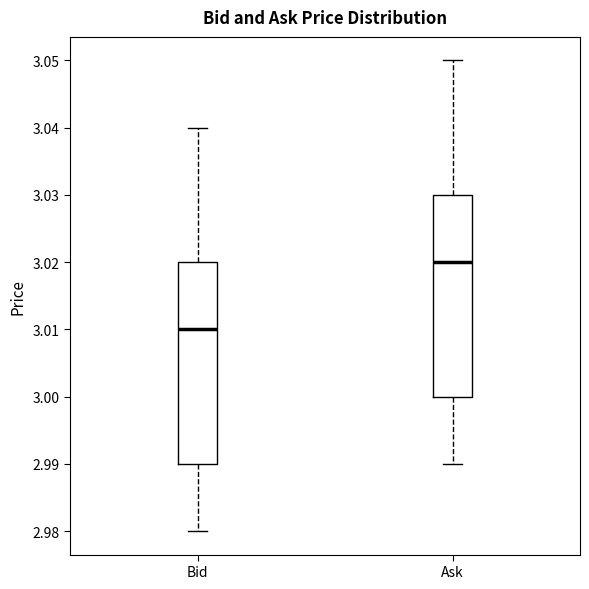

Reading left to right, read every box against the y-axis: the position of its median line, the range the box covers, and the ends of its whiskers. The values are not printed on the chart, so give them approximately, as read against the axis.

Bid: median 3.01, box 2.99 to 3.02, whiskers 2.98 to 3.04
Ask: median 3.02, box 3.00 to 3.03, whiskers 2.99 to 3.05